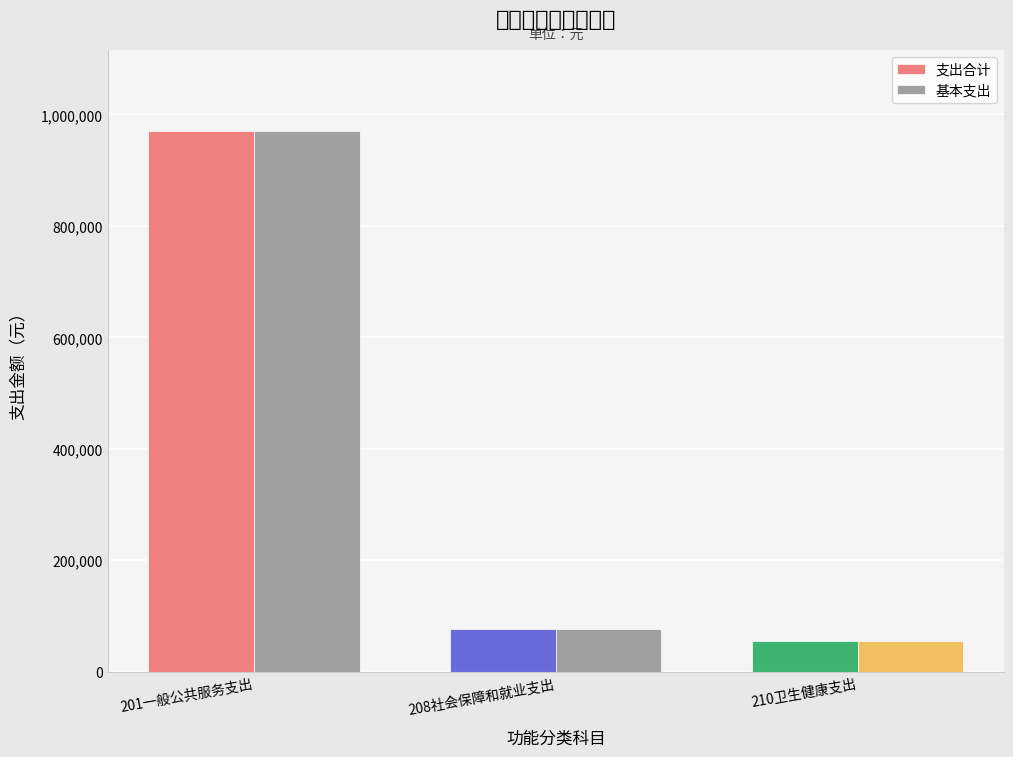

Rank the categories by 基本支出 value from lowest to highest.

210卫生健康支出, 208社会保障和就业支出, 201一般公共服务支出